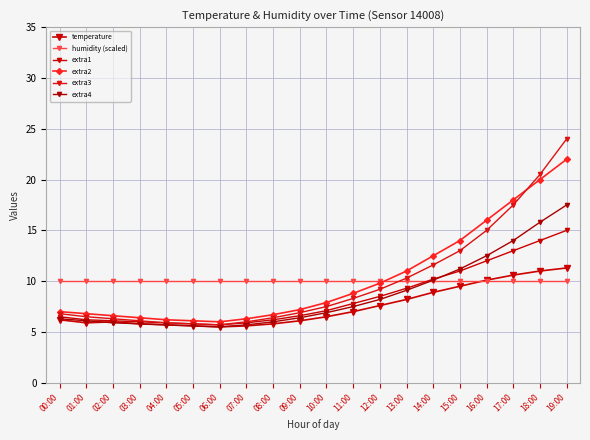

True or false: extra4 has a value of 10.1 at 14:00.

True